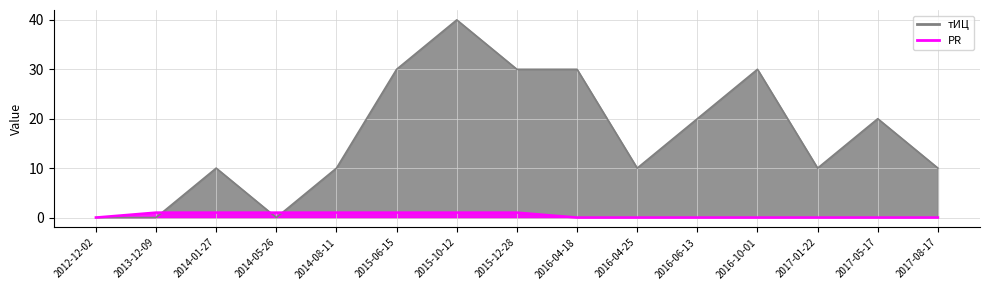

What is the sum of the PR values at 2017-08-17 and 2015-10-12?

1